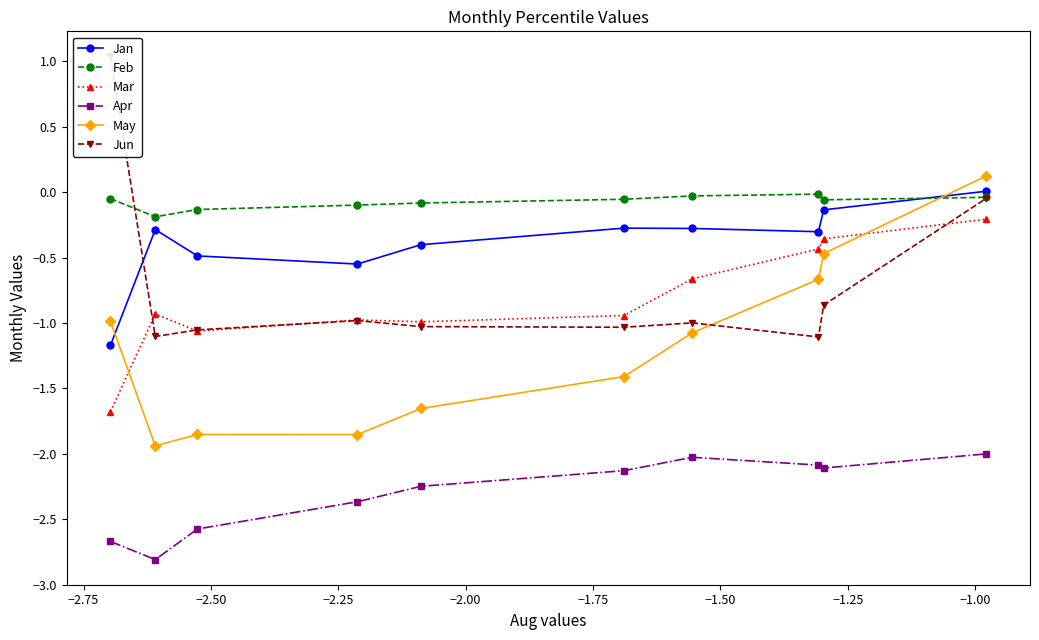

True or false: Jan has more than 0 points higher than both neighbors.

True